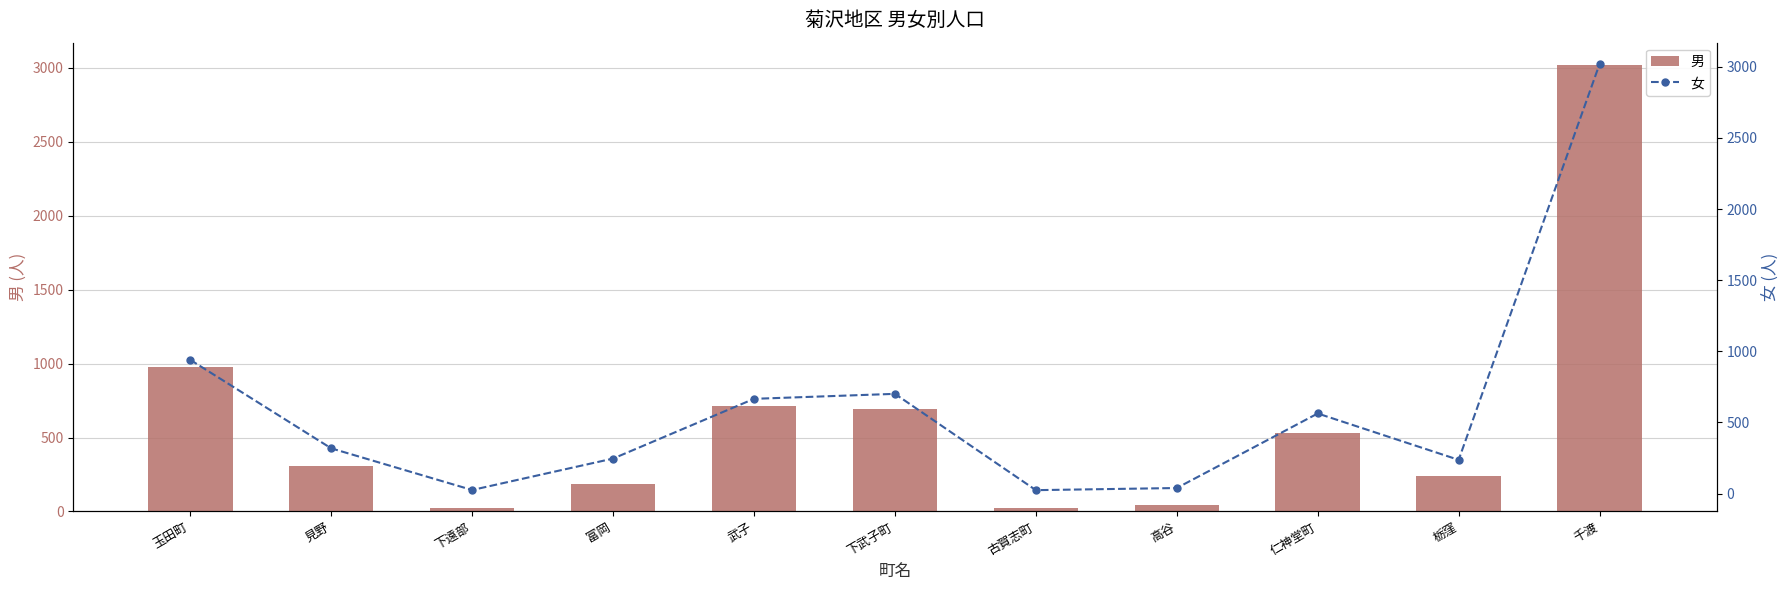

How many values in the 女 series are below 318?

5